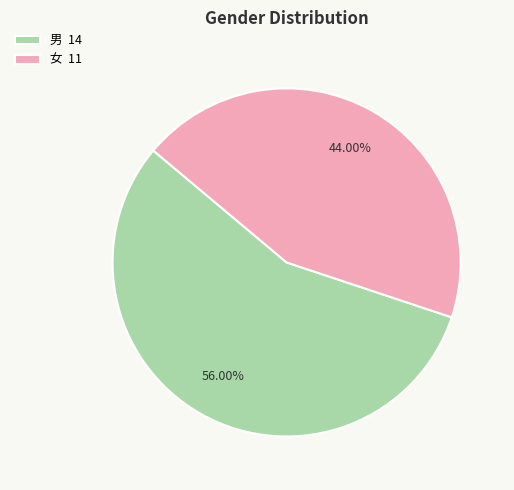

Count the number of slices in the pie.

2